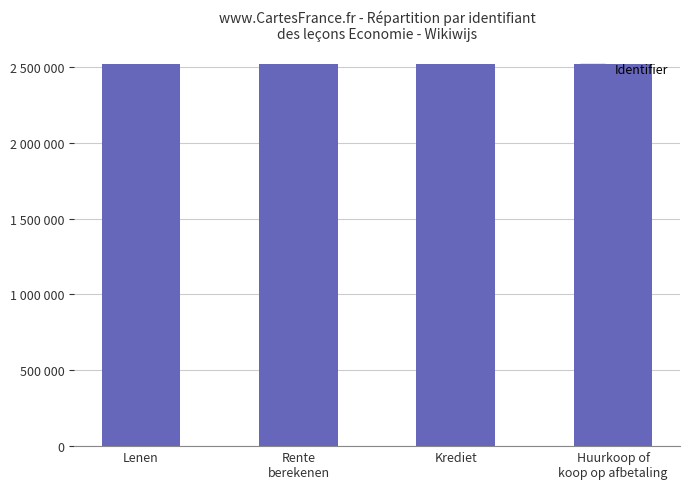

Are the bars horizontal?

No